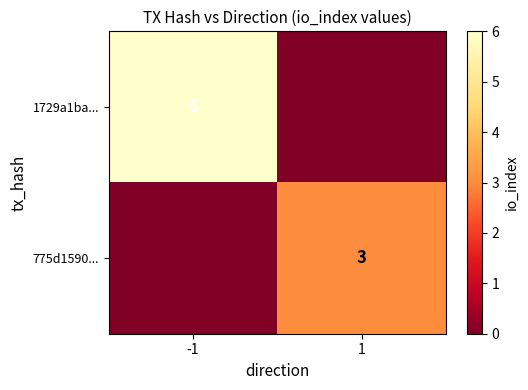

At how many categories does at least one series exceed 2?

2